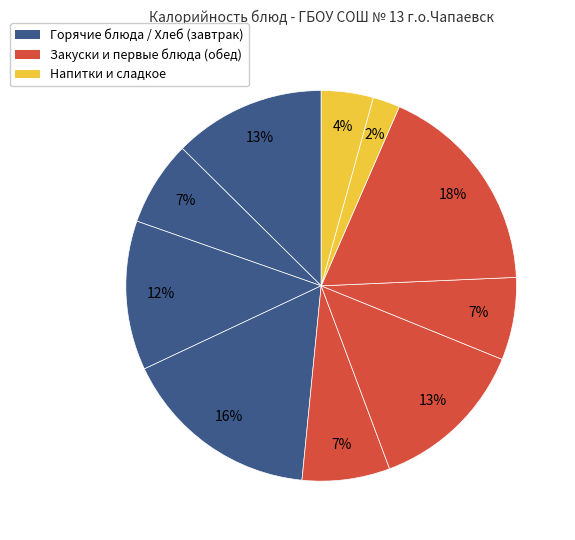

How many segments does this pie chart have?

10